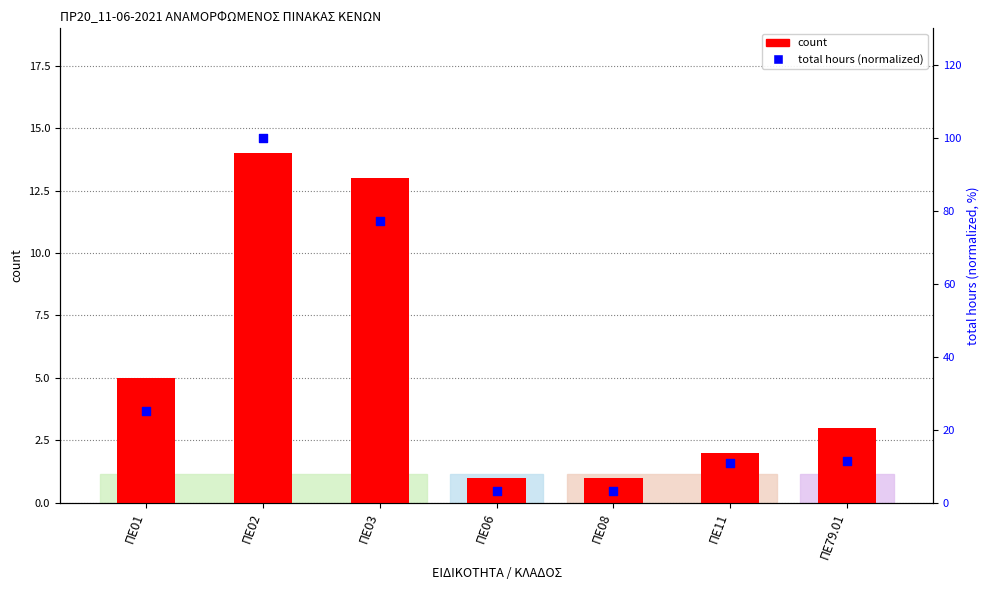

Which series reaches the maximum Y coordinate?

total hours (normalized)